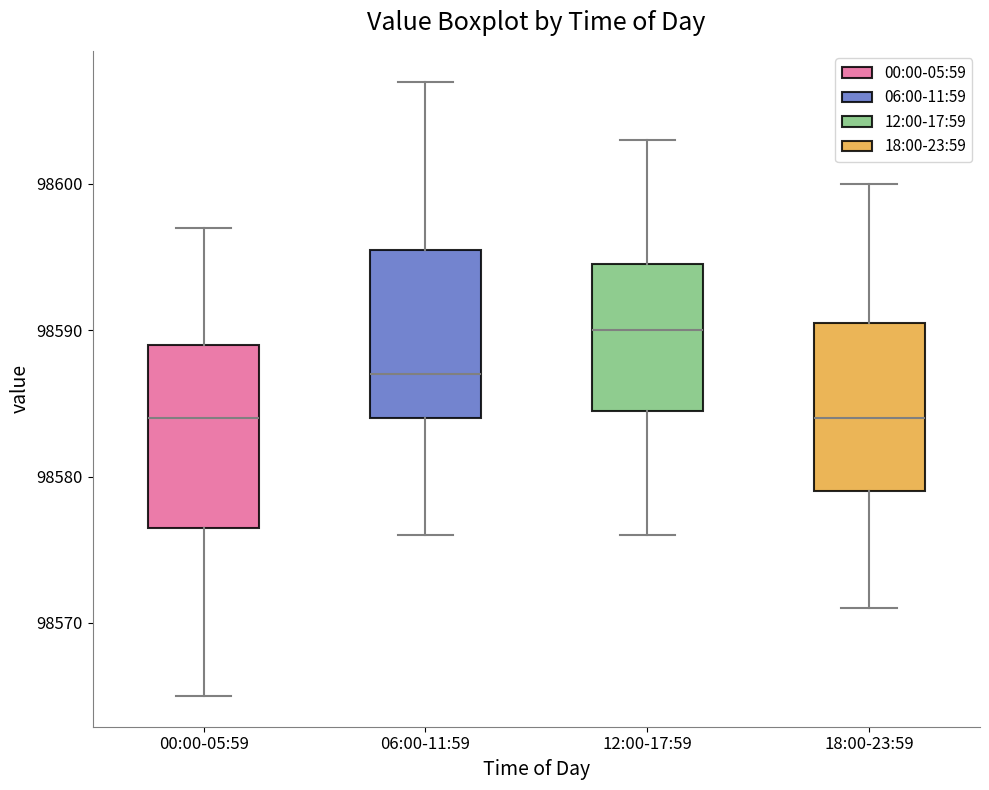

Reading left to right, read every box against the y-axis: the position of its median line, the range the box covers, and the ends of its whiskers. The values are not printed on the chart, so give them approximately, as read against the axis.

00:00-05:59: median 98584, box 98577 to 98589, whiskers 98565 to 98597
06:00-11:59: median 98587, box 98584 to 98596, whiskers 98576 to 98607
12:00-17:59: median 98590, box 98585 to 98595, whiskers 98576 to 98603
18:00-23:59: median 98584, box 98579 to 98591, whiskers 98571 to 98600